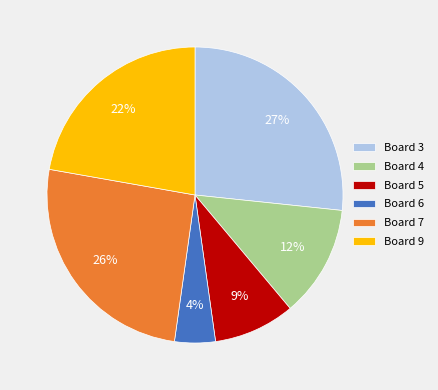

Which slice is the largest?

Board 3